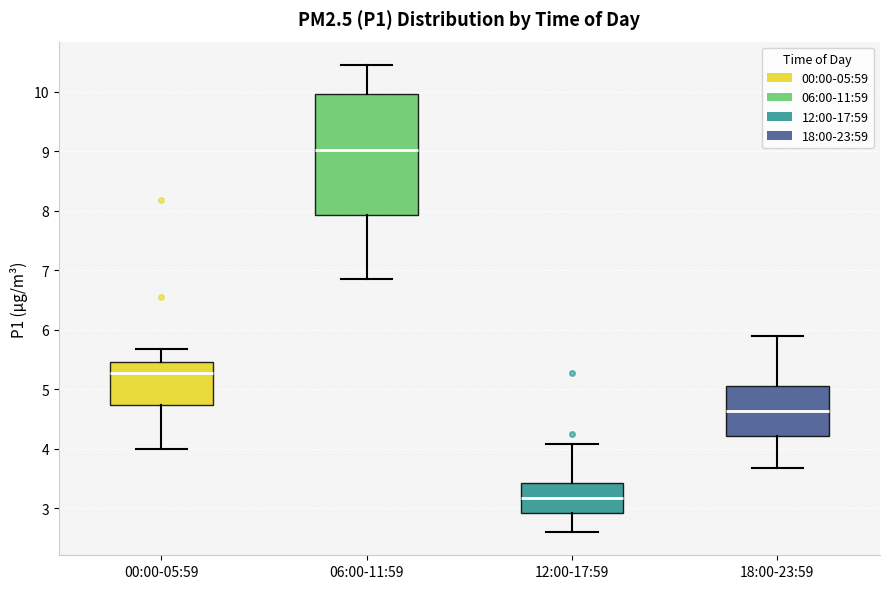

Reading left to right, transcribe this box plot: for each box, give where its median line is, the range the box spans, and where its two whiskers end, as read against the y-axis. The values are not printed on the chart, so give them approximately, as read against the axis.

00:00-05:59: median 5.3, box 4.7 to 5.5, whiskers 4.0 to 5.7
06:00-11:59: median 9.0, box 7.9 to 10.0, whiskers 6.9 to 10.5
12:00-17:59: median 3.2, box 2.9 to 3.4, whiskers 2.6 to 4.1
18:00-23:59: median 4.6, box 4.2 to 5.1, whiskers 3.7 to 5.9